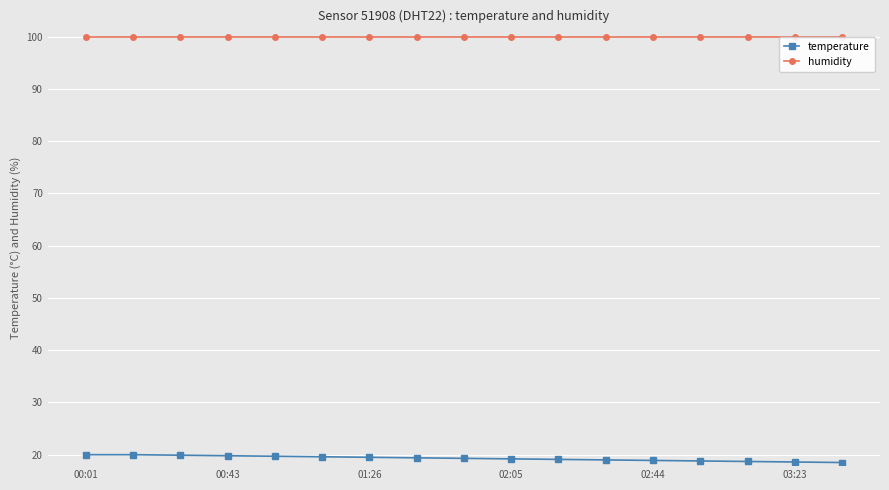

What position from the left is 00:01?

1